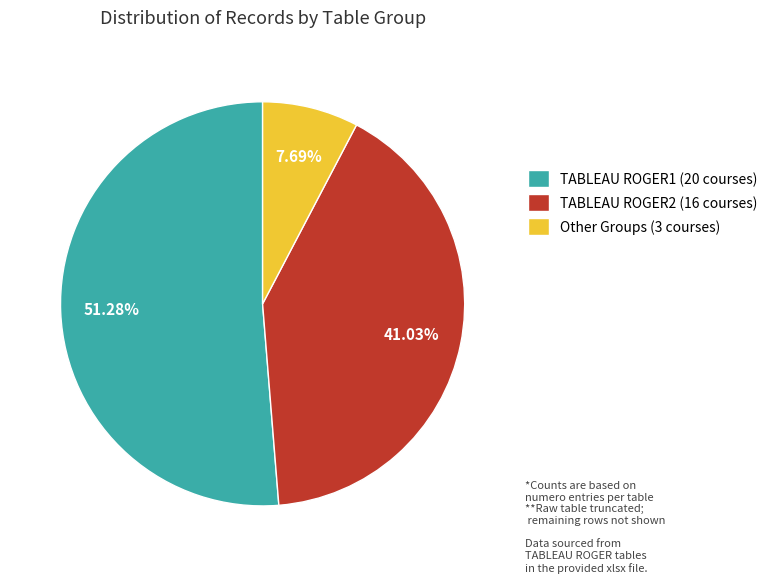

Does TABLEAU ROGER1 account for over 50% of the chart?

Yes